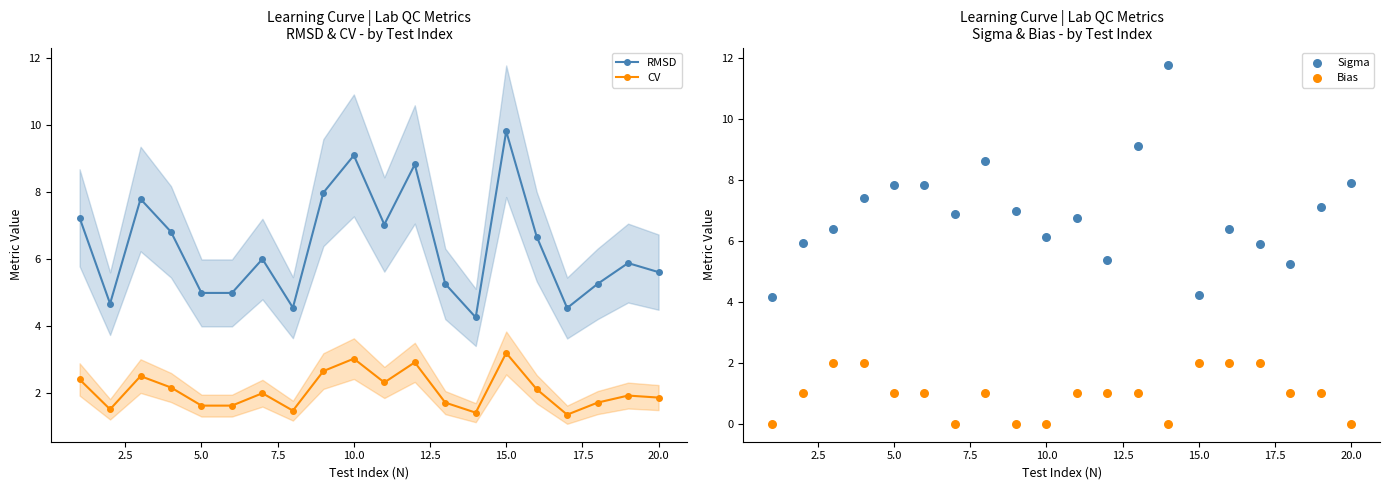

What are all the series names shown in the legend?

RMSD, CV, Sigma, Bias